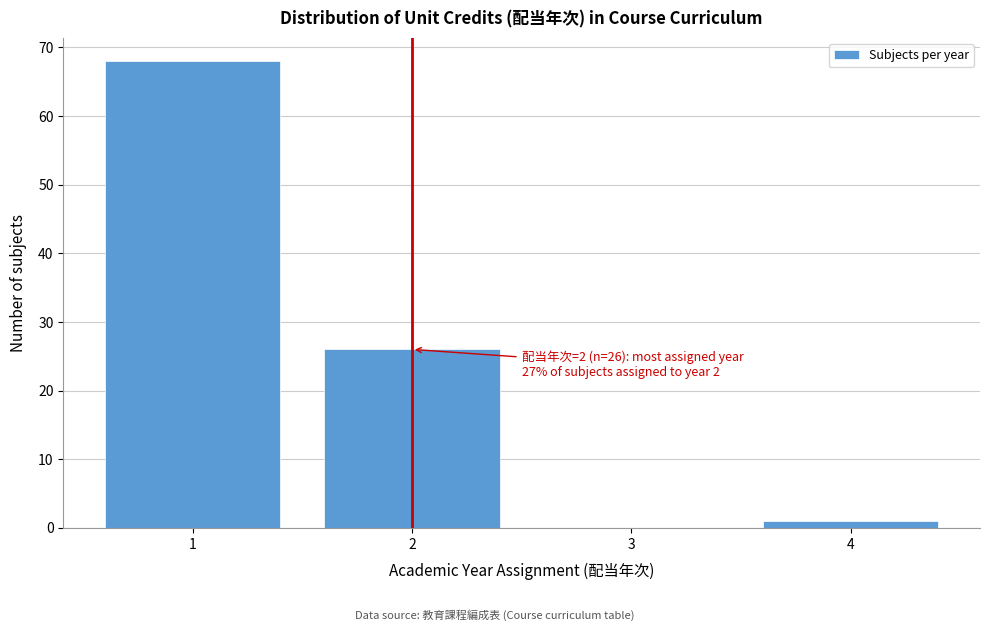

Which range on the x-axis has the tallest bar?

0.5 to 1.5